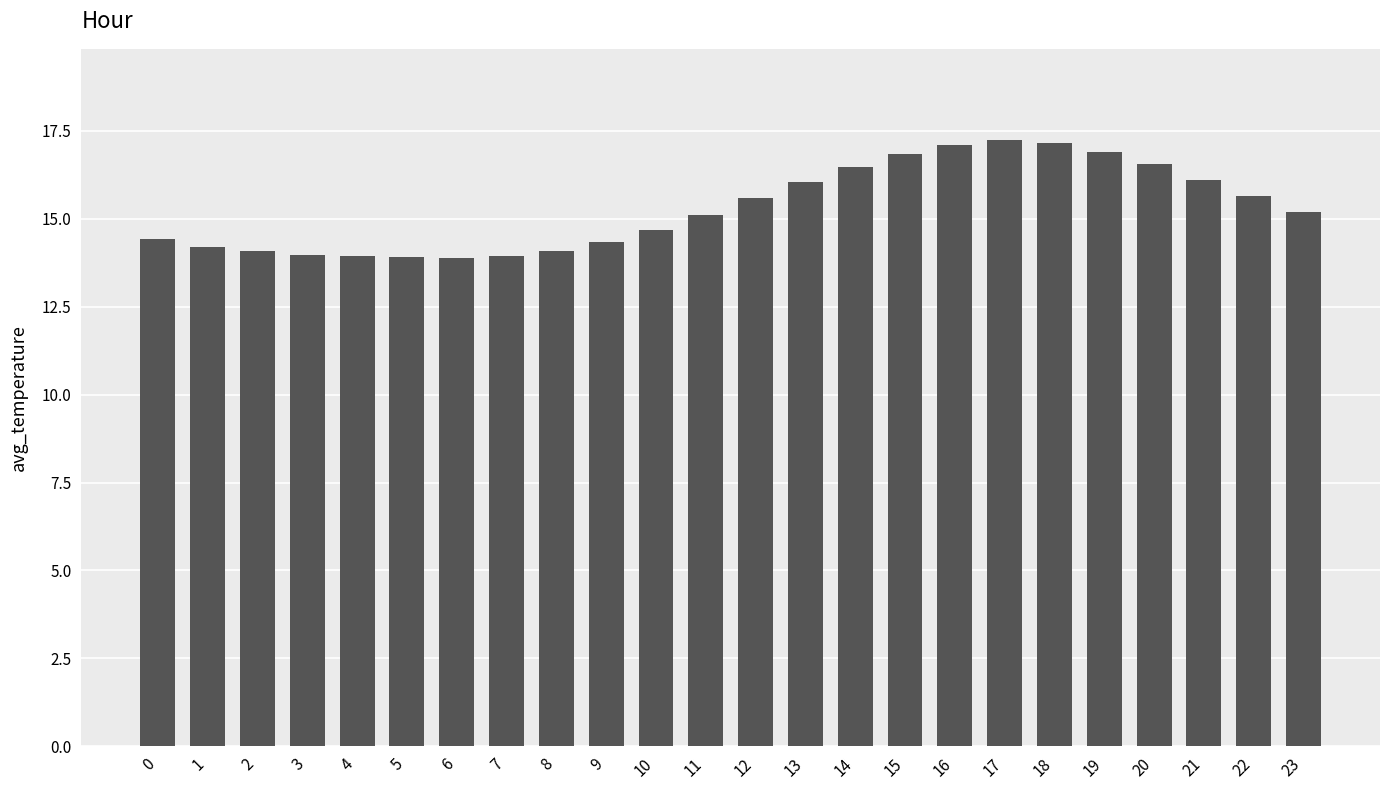

What is the change in value from 14 to 21?

-0.4